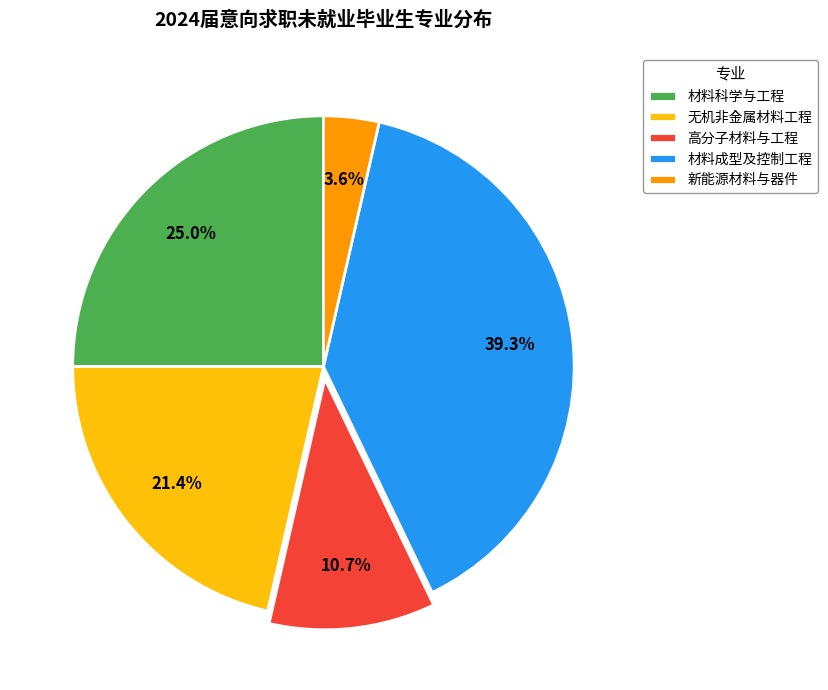

To the nearest percent, what is the average slice percentage?

20%